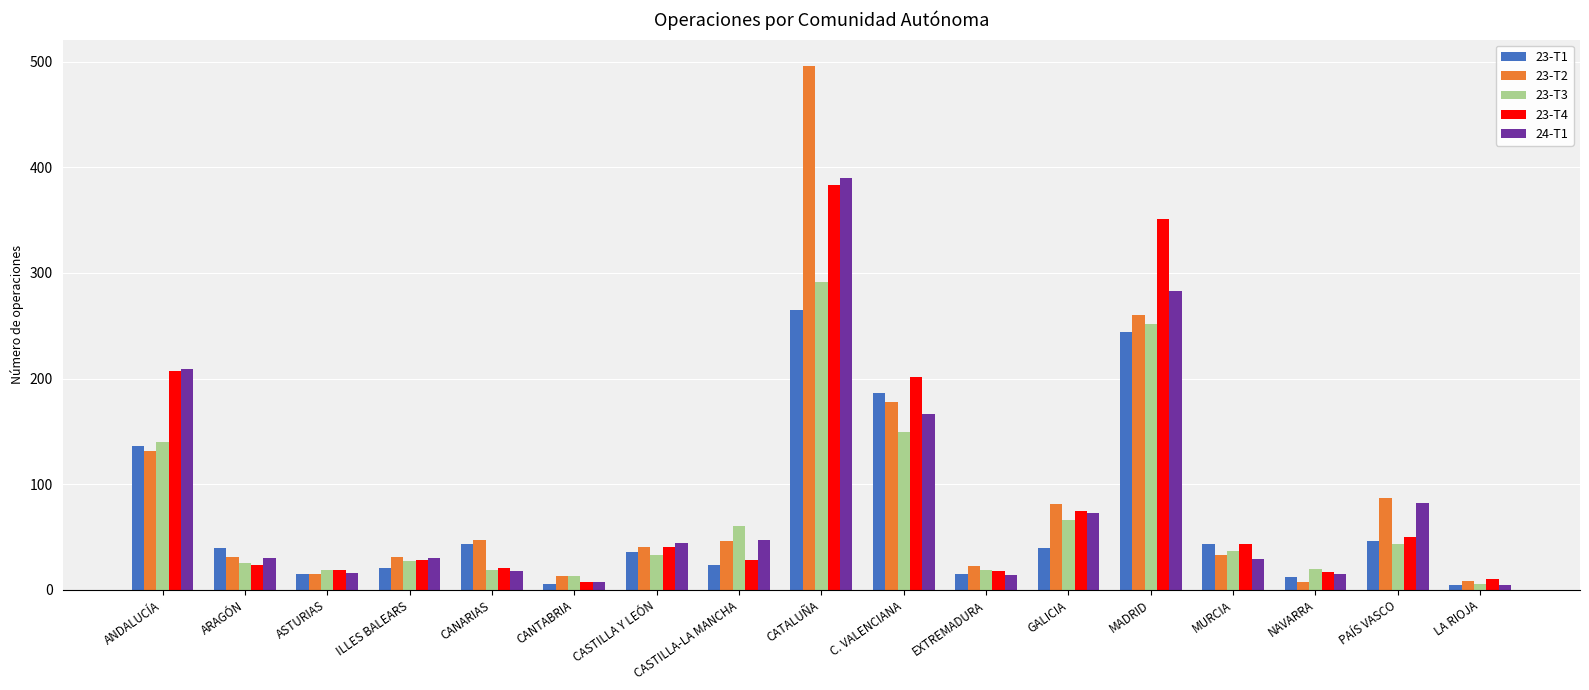

Which category has the highest value in the 24-T1 series?

CATALUÑA